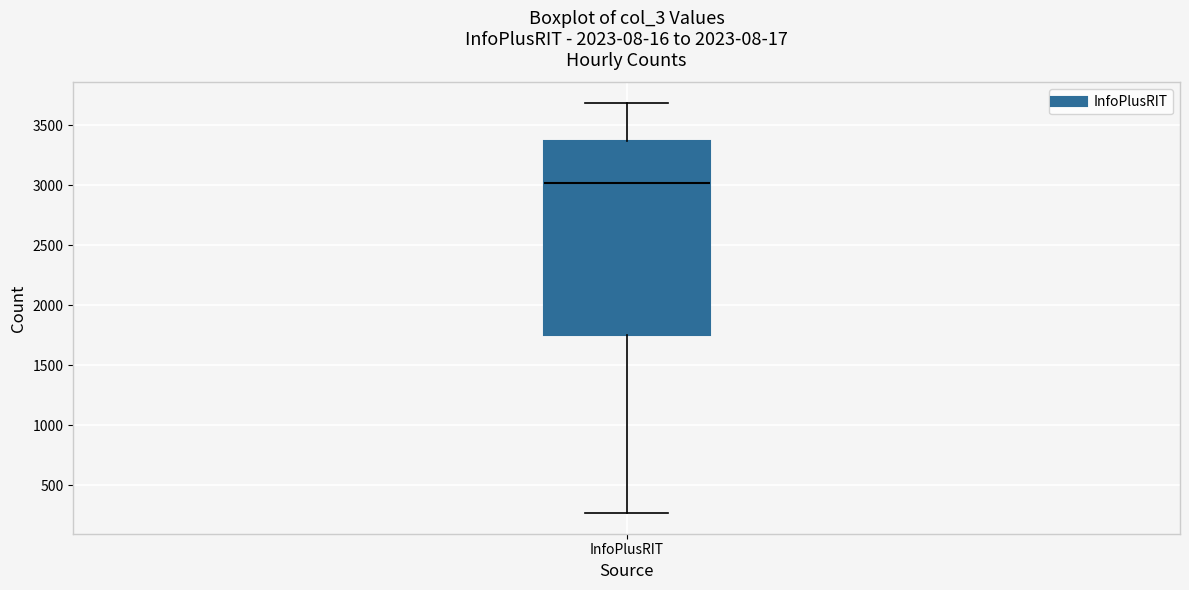

Read this box plot against the y-axis: the position of the median line, the range covered by the box, and the ends of both whiskers. The values are not printed on the chart, so give them approximately, as read against the axis.

median 3000, box 1750 to 3350, whiskers 250 to 3700